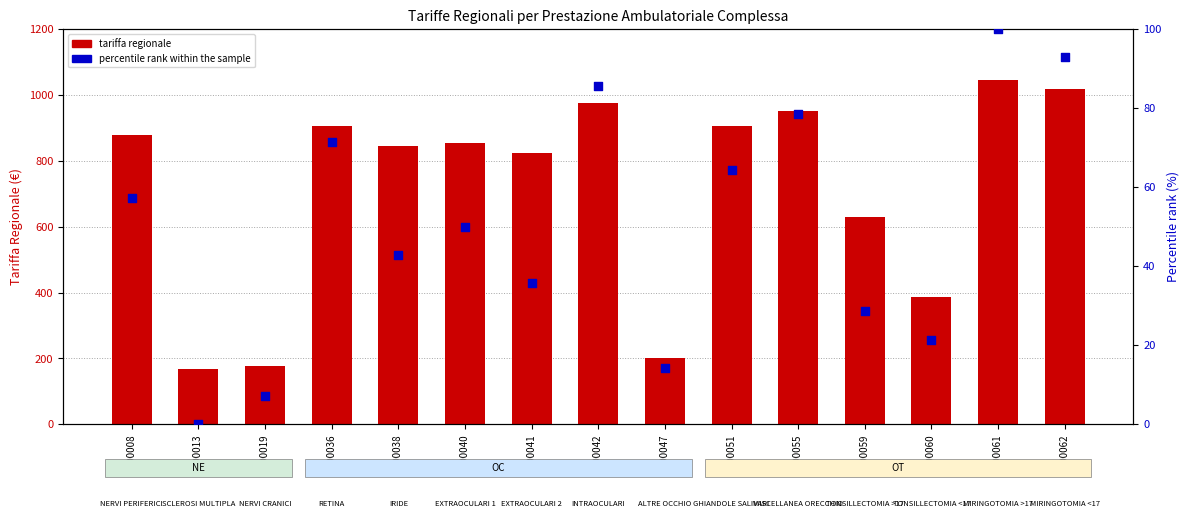

At how many categories does at least one series exceed 722?

10